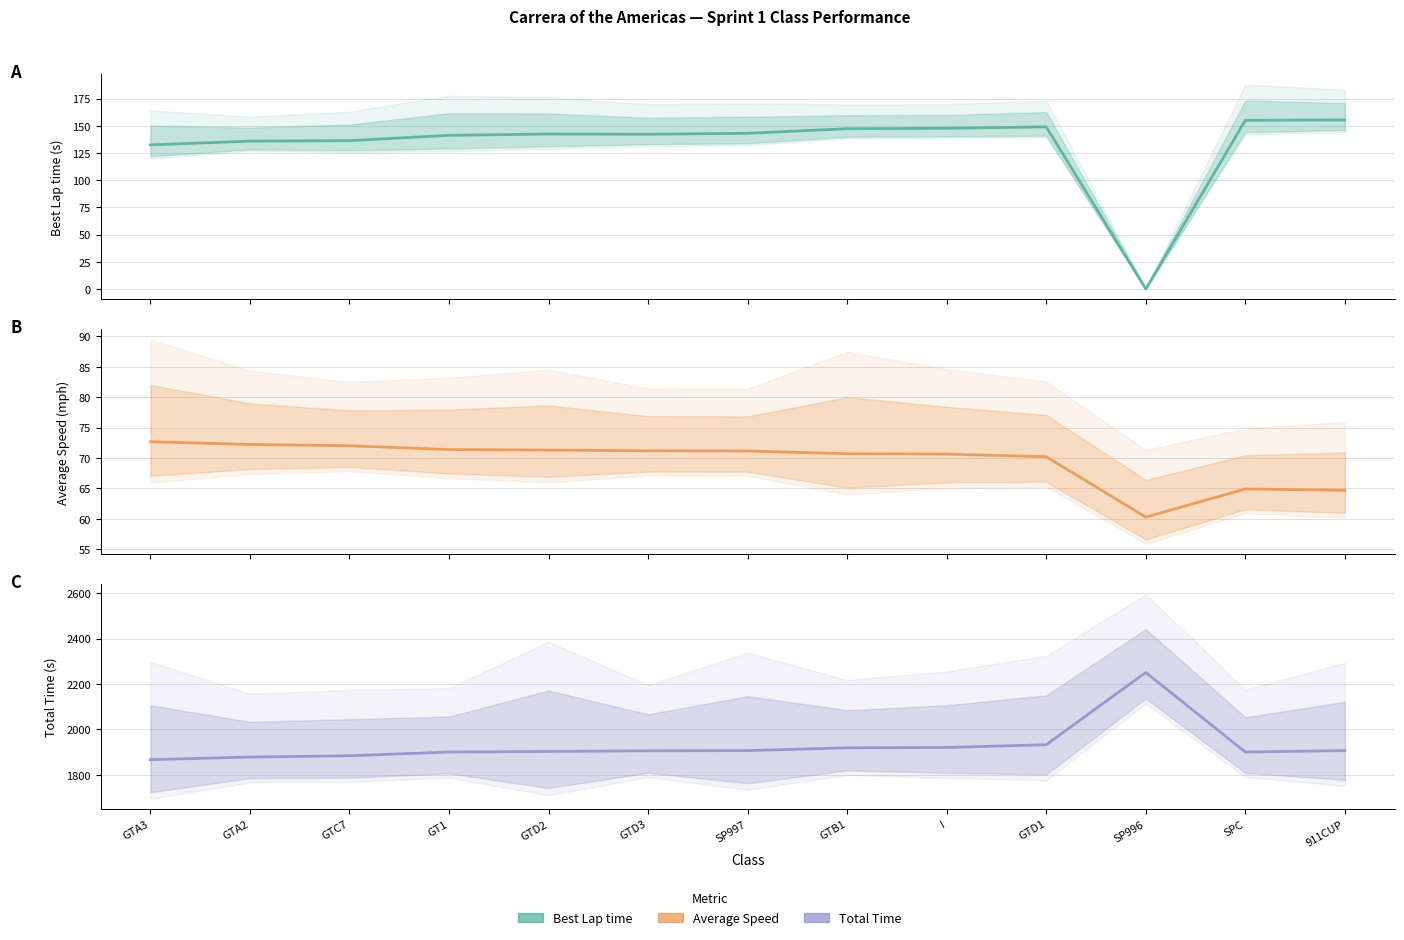

At GTA2, list the series in order from largest to smallest.

Total Time (center), Best Lap time (center), Average Speed (center)